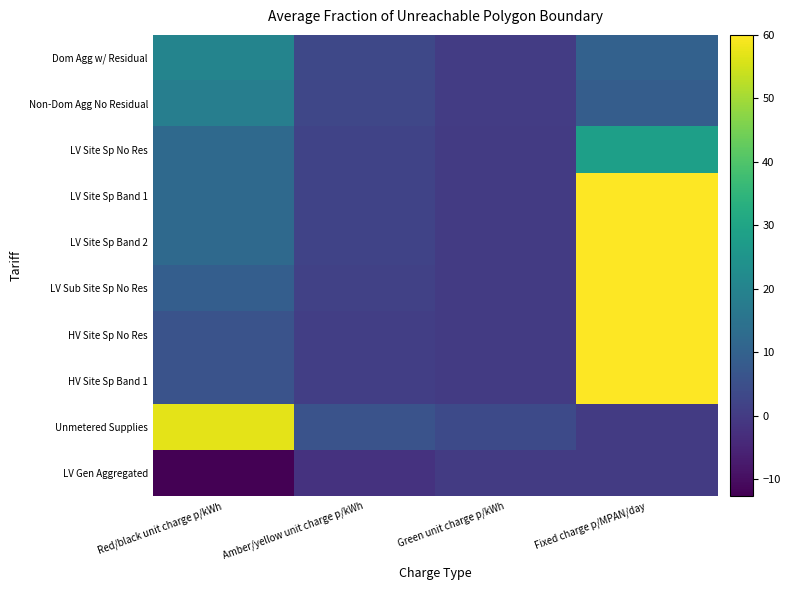

Which category has the highest value across all series?

Fixed charge p/MPAN/day